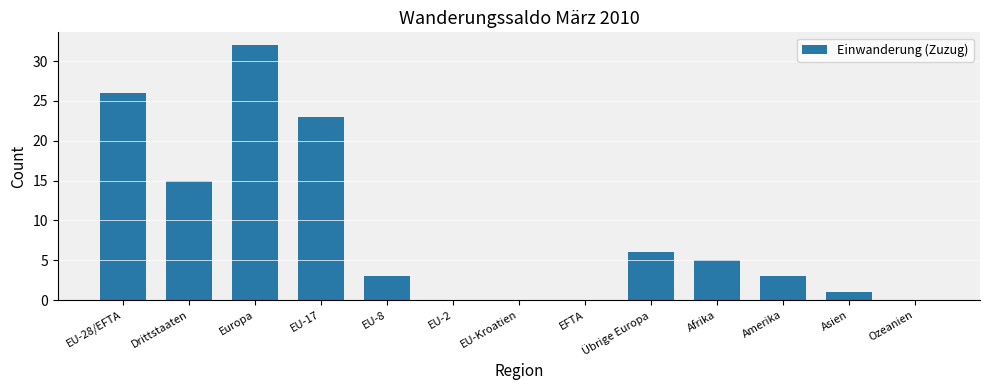

What is the average value?

9